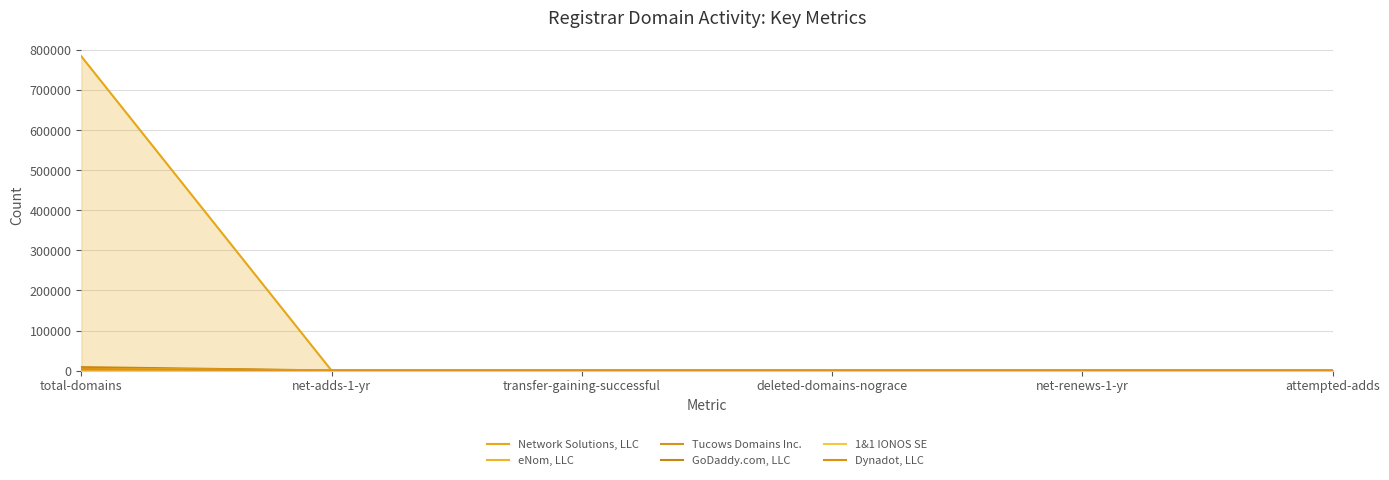

True or false: eNom, LLC has more than 0 interior local peaks.

True